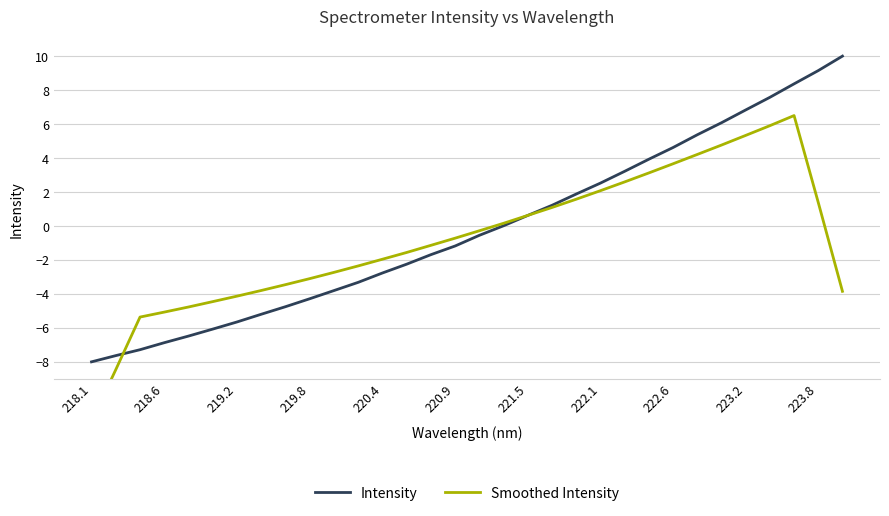

The Intensity series shows -0.4 at 220.9. True or false?

False